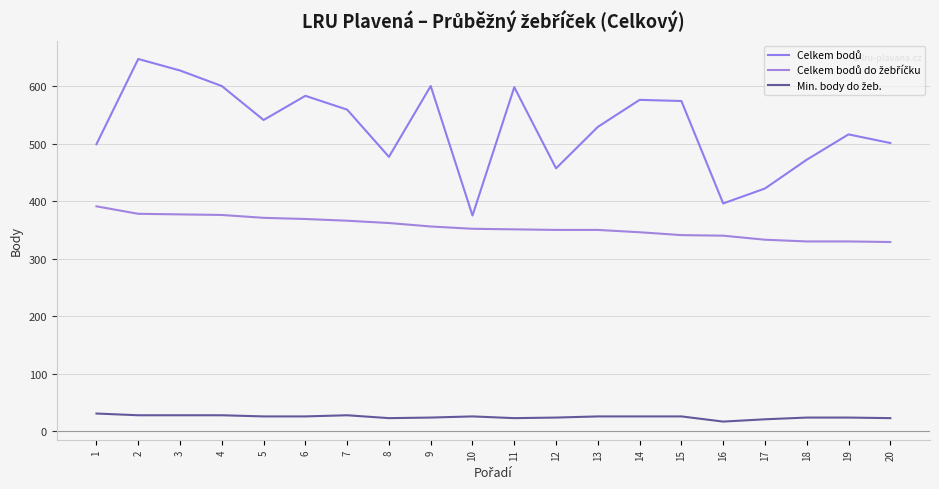

True or false: Celkem bodů and Min. body do žeb. cross at least once.

False